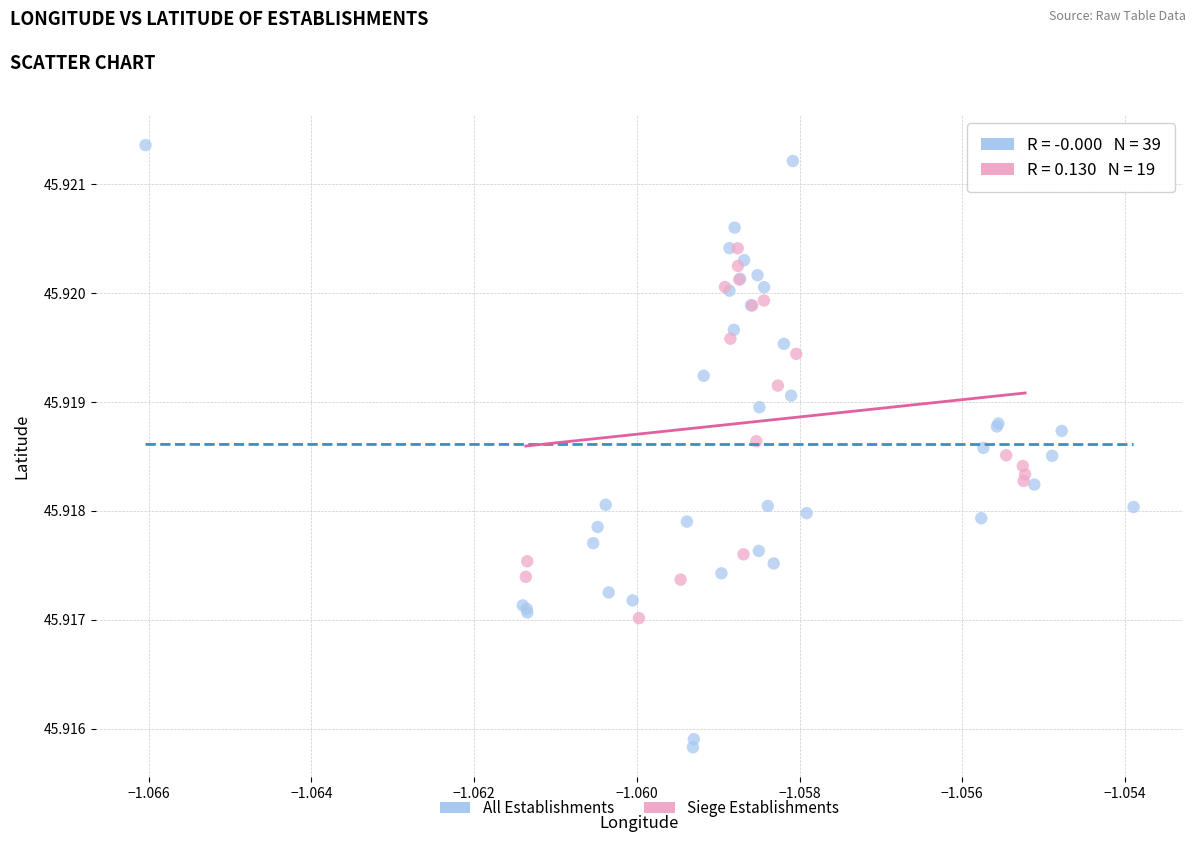

Which series contains the lowest Y value?

All Establishments